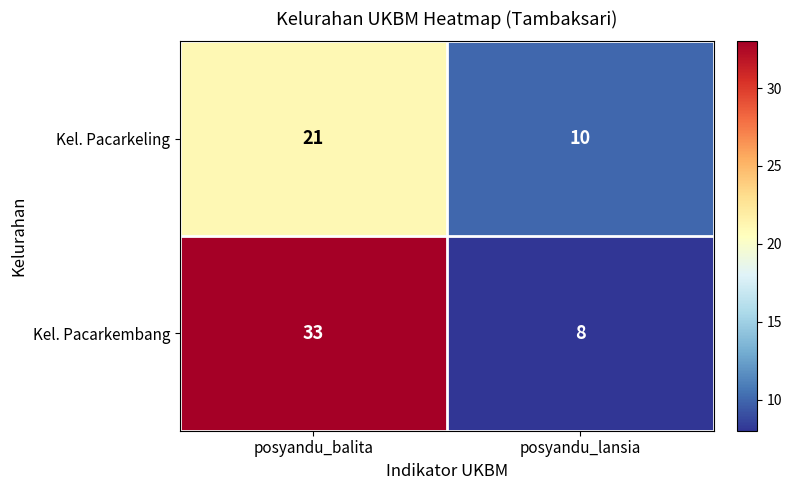

List the series in order of their overall mean, lowest first.

Kel. Pacarkeling, Kel. Pacarkembang